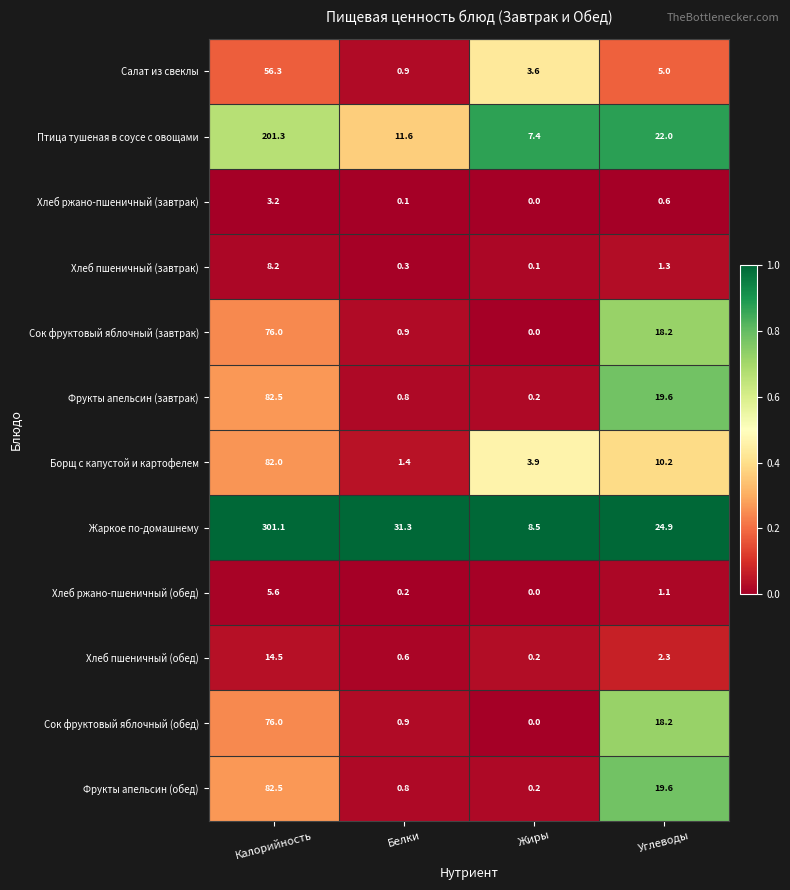

What is the sum of all Сок фруктовый яблочный (завтрак) values?

95.1